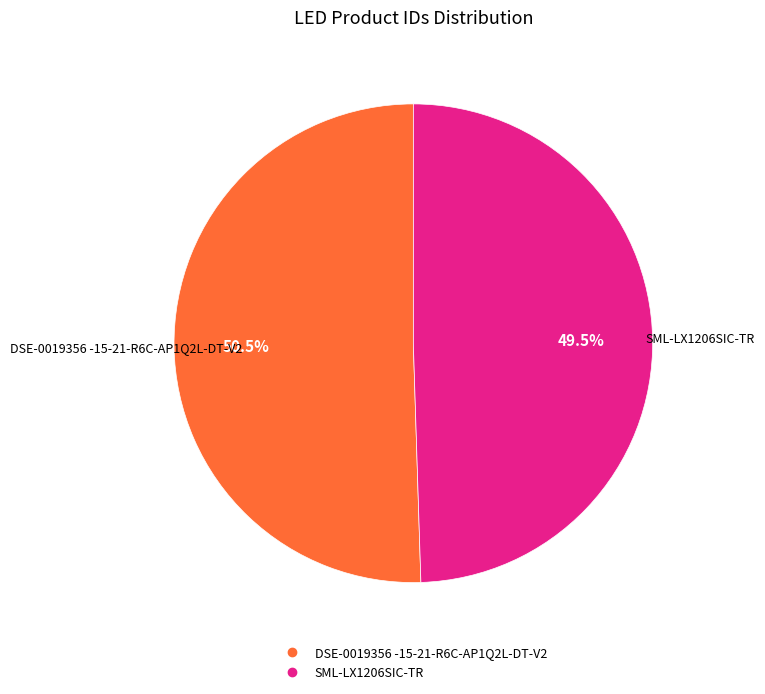

Combined, do DSE-0019356 -15-21-R6C-AP1Q2L-DT-V2 and SML-LX1206SIC-TR account for over 50%?

Yes